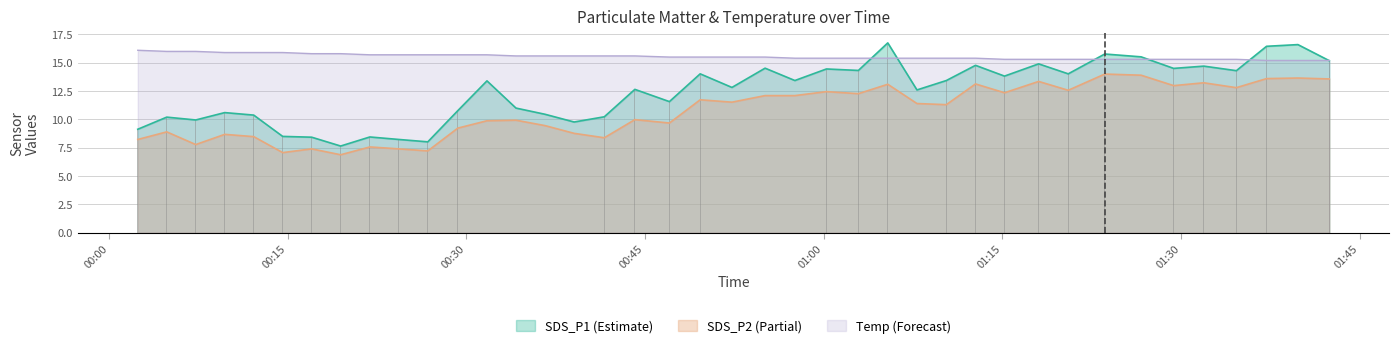

Does the chart contain any negative values?

No